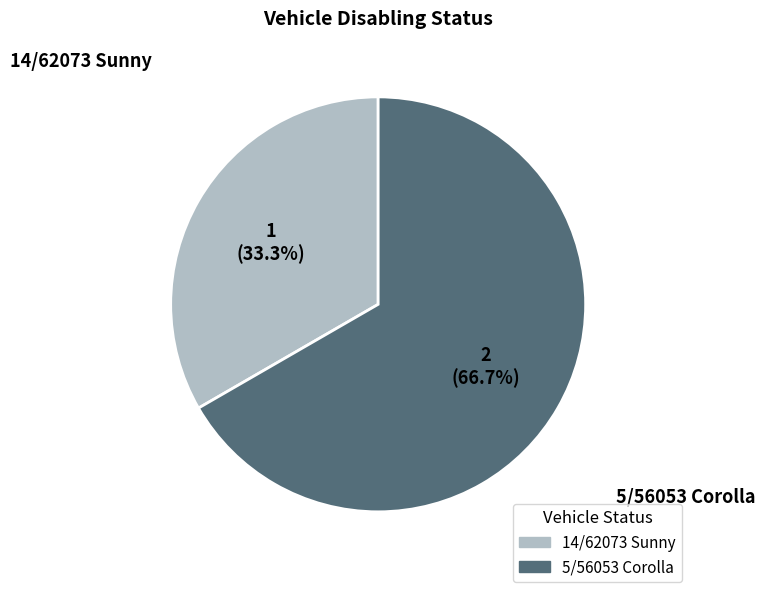

Is 5/56053 Corolla the majority of the pie?

Yes